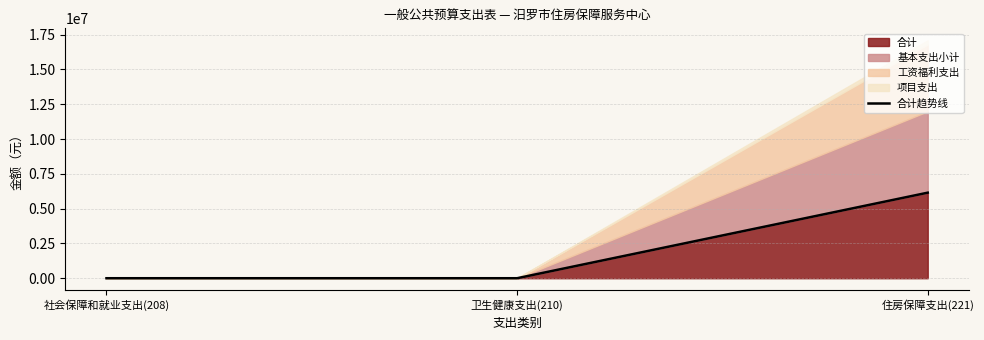

Reading left to right, extract all data points from this chart.

108.4	33.9	6145533.7